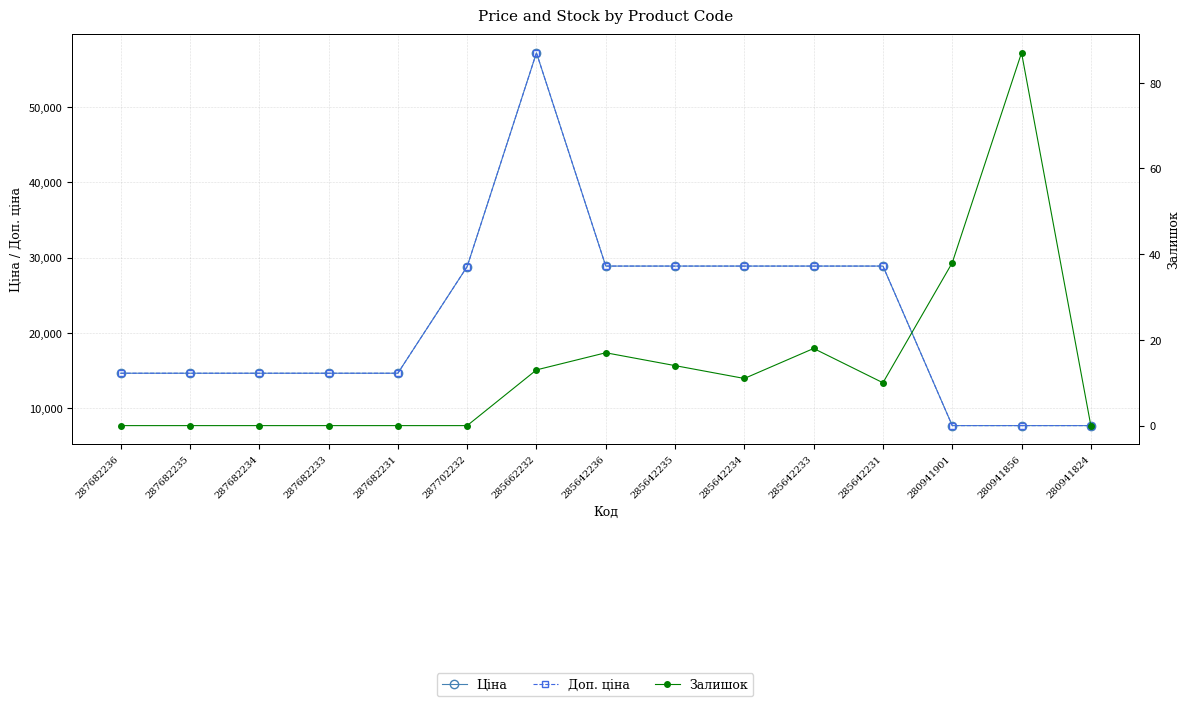

What is the label of the 10th point from the left?

285642234